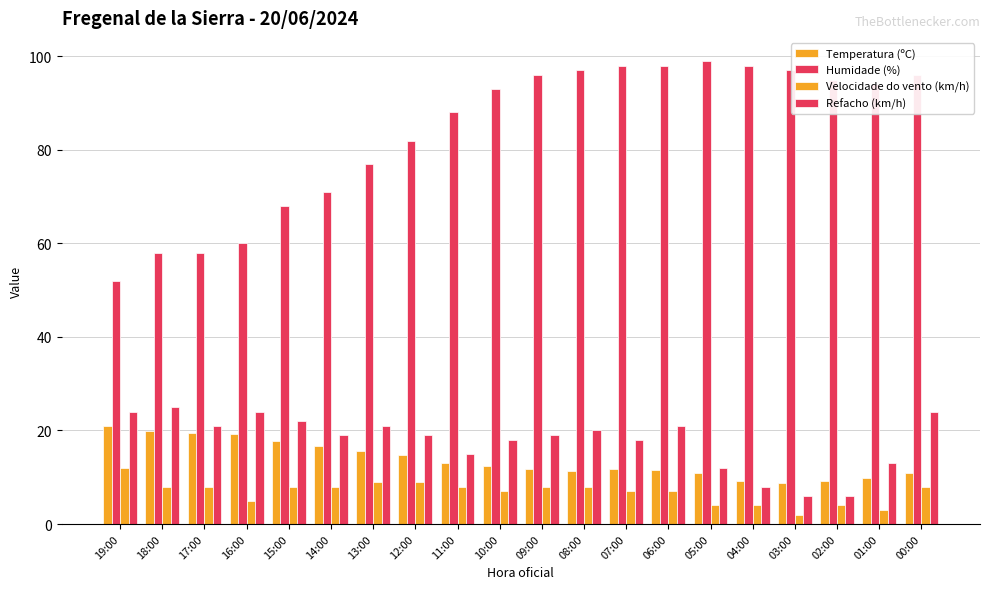

How many data points does each series have?

20